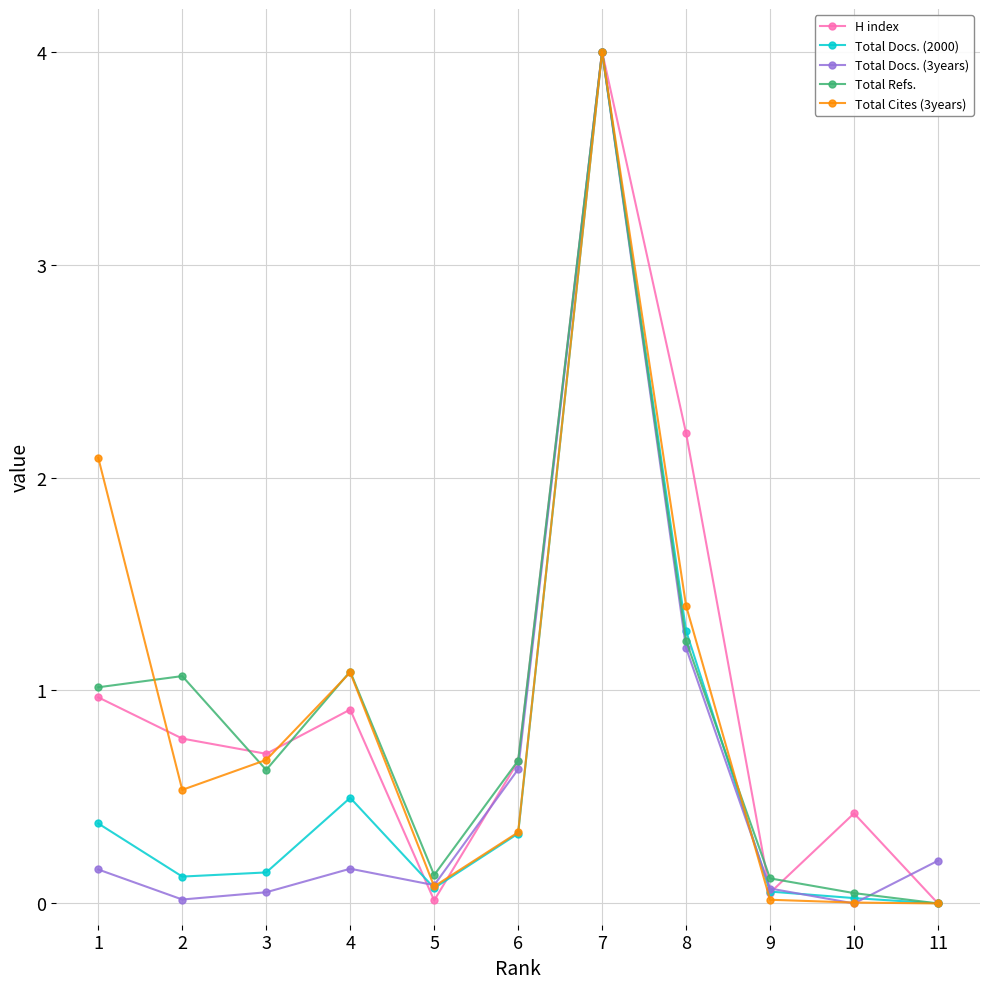

At which category is the sum across all series the highest?

7